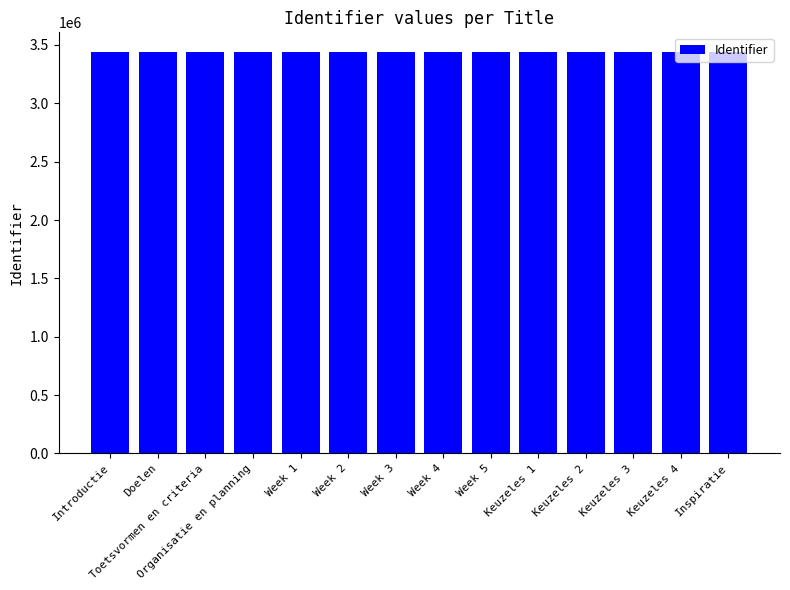

What is the change in value from Week 5 to Keuzeles 4?

+8